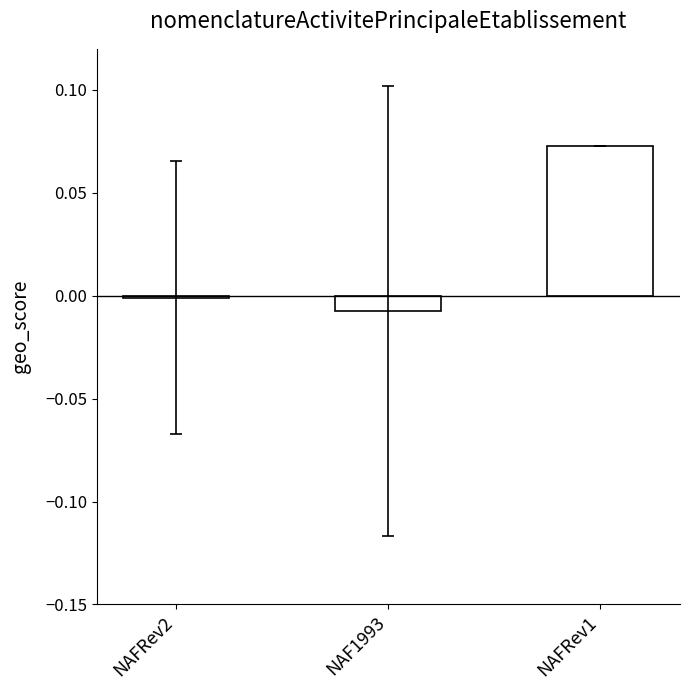

At which category does the chart reach its minimum across all series?

NAF1993